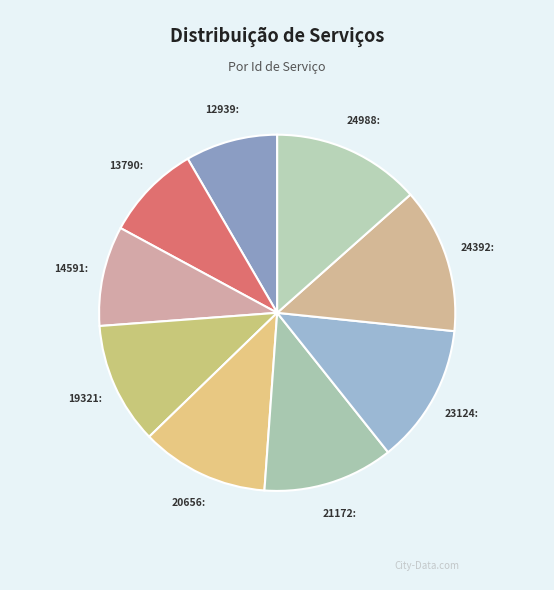

Count the number of slices in the pie.

9